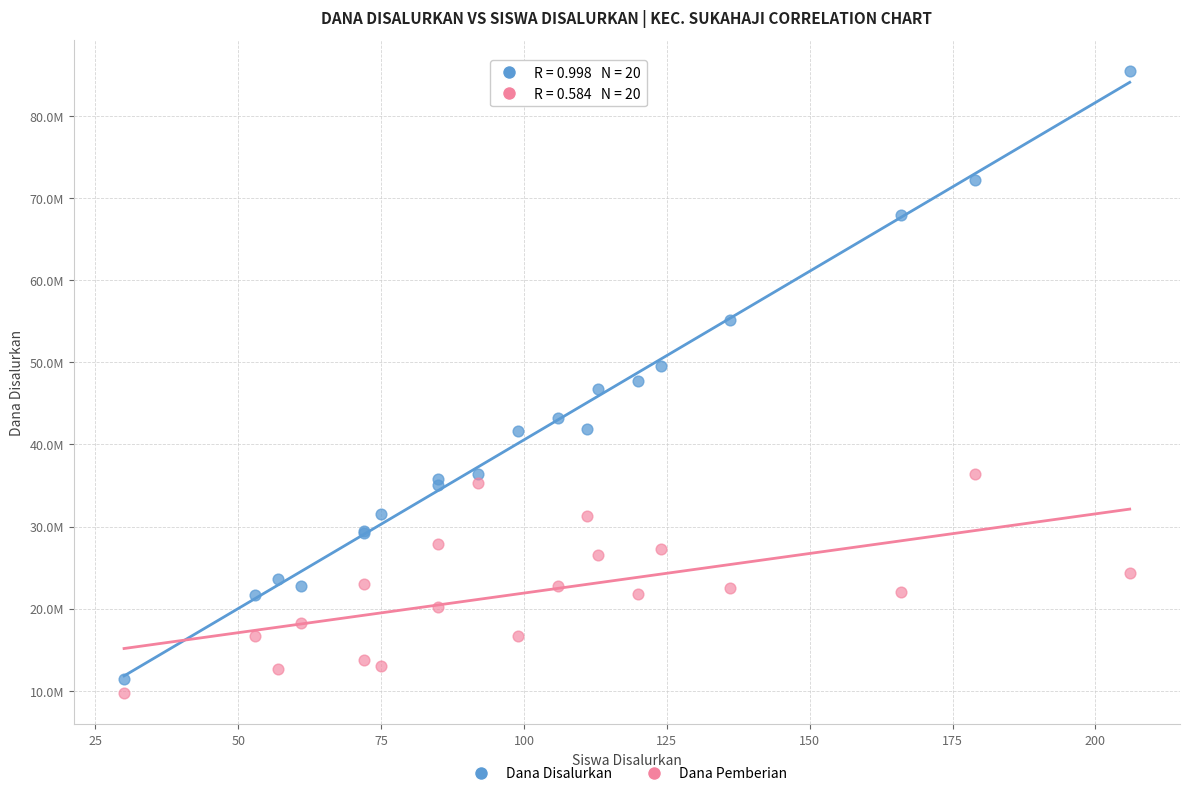

Which series reaches the maximum Y coordinate?

Dana Disalurkan